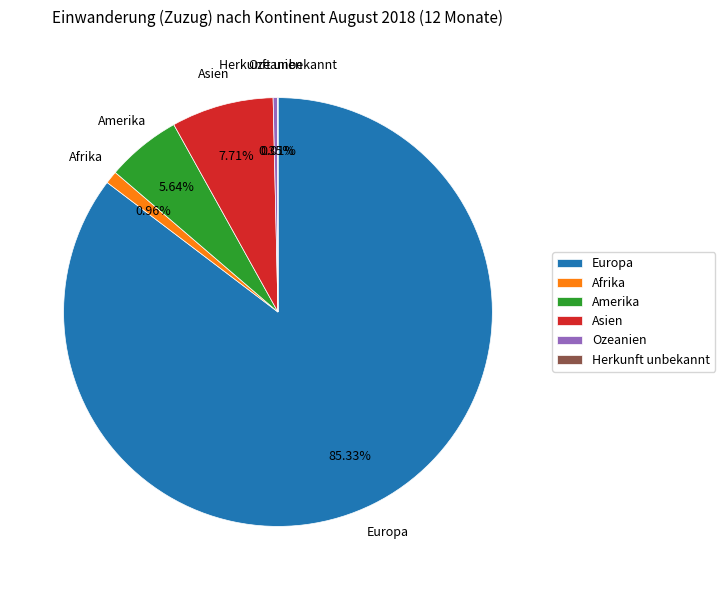

Which category has the biggest portion of the pie?

Europa